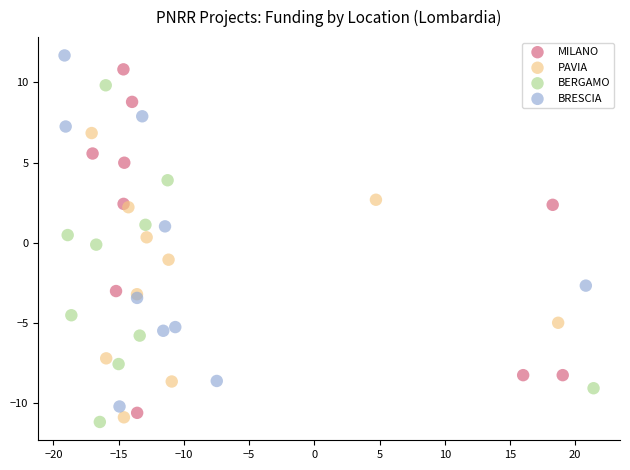

What are all the series names shown in the legend?

MILANO, PAVIA, BERGAMO, BRESCIA